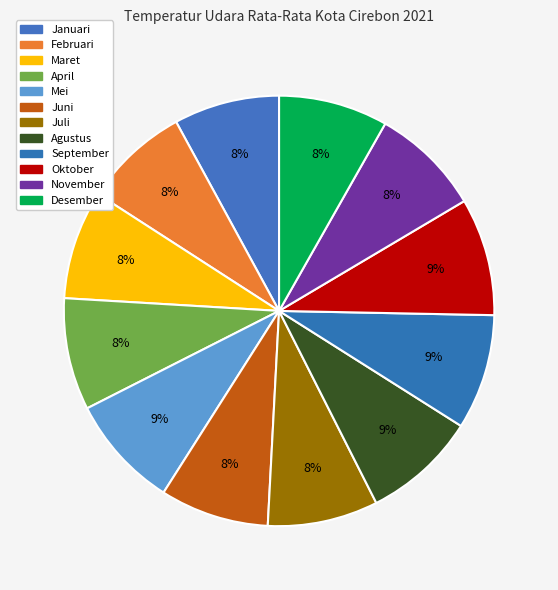

Count the number of slices in the pie.

12